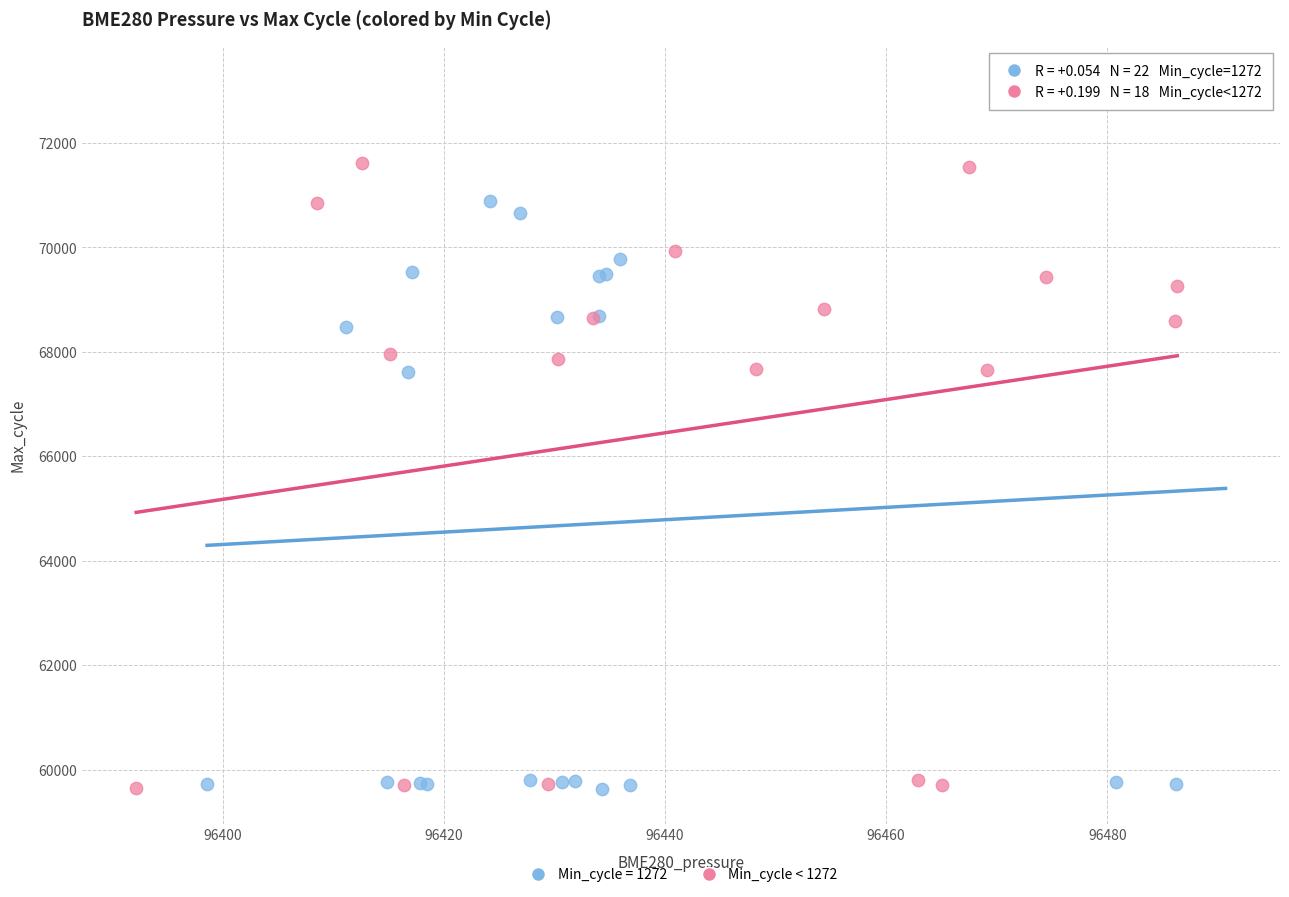

Which series has the largest Y range (max minus min)?

Min_cycle = 1272